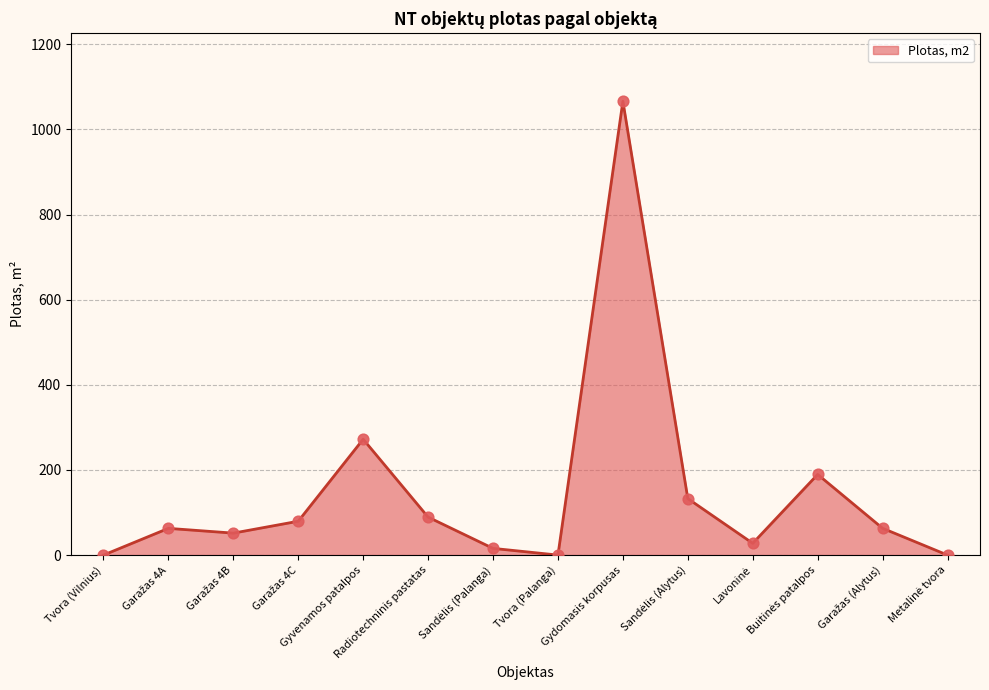

What is the difference between the maximum and minimum values?

1066.3